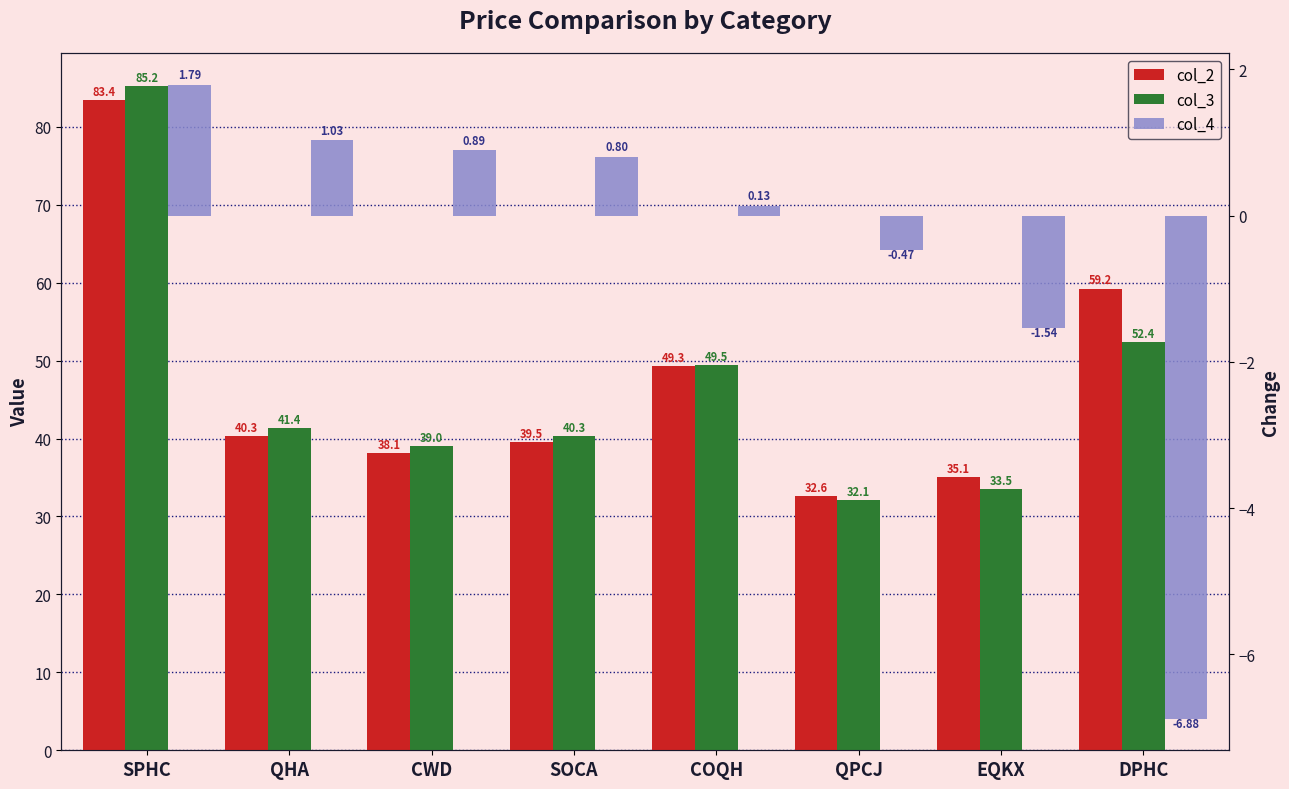

What position from the left is QHA?

2